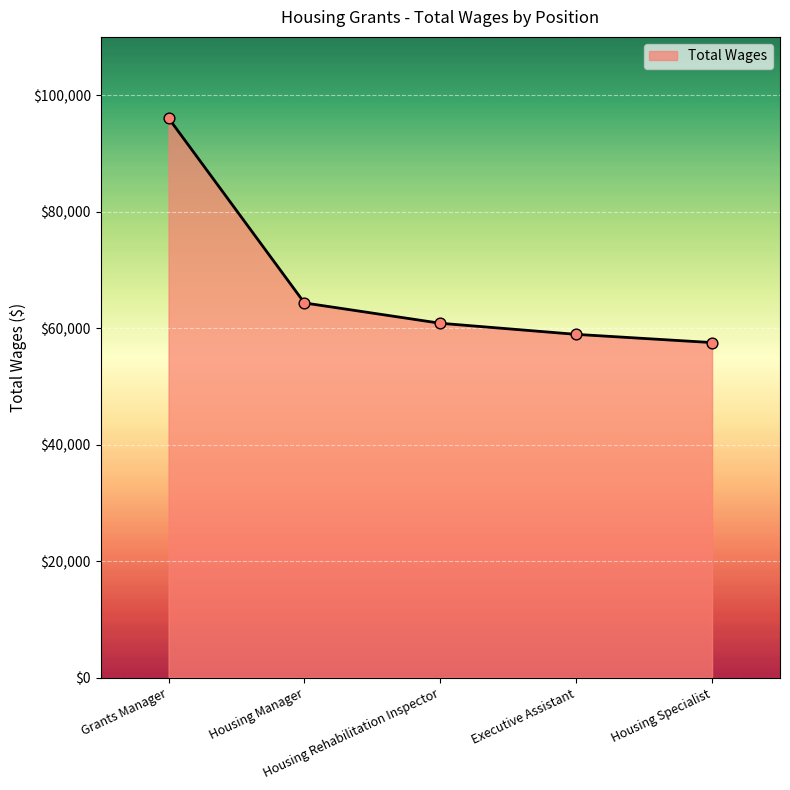

Which has a higher value, Grants Manager or Executive Assistant?

Grants Manager